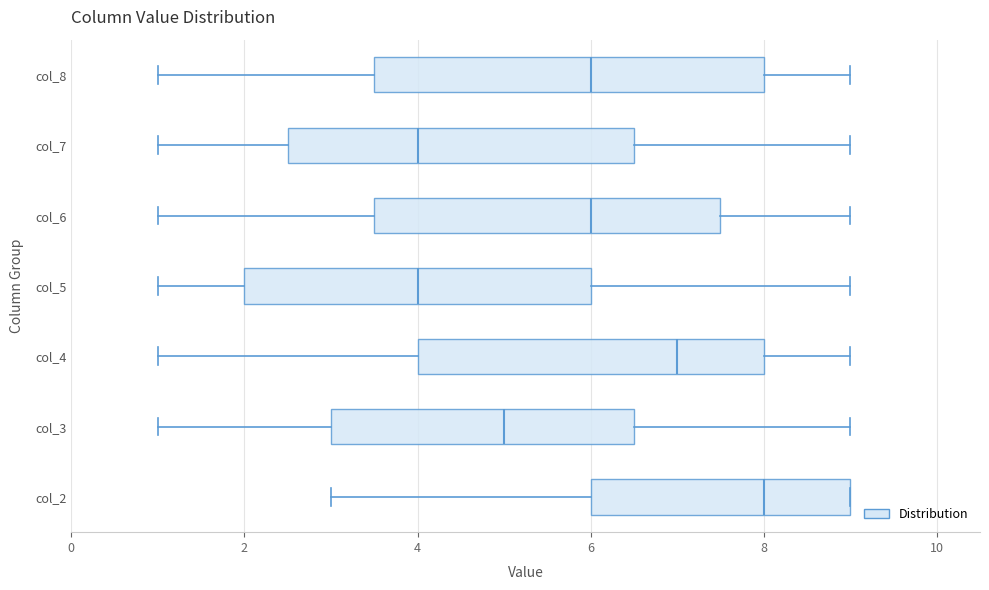

Reading bottom to top, read every box against the x-axis: the position of its median line, the range the box covers, and the ends of its whiskers. The values are not printed on the chart, so give them approximately, as read against the axis.

col_2: median 8.0, box 6.0 to 9.0, whiskers 3.0 to 9.0
col_3: median 5.0, box 3.0 to 6.6, whiskers 1.0 to 9.0
col_4: median 7.0, box 4.0 to 8.0, whiskers 1.0 to 9.0
col_5: median 4.0, box 2.0 to 6.0, whiskers 1.0 to 9.0
col_6: median 6.0, box 3.6 to 7.6, whiskers 1.0 to 9.0
col_7: median 4.0, box 2.6 to 6.6, whiskers 1.0 to 9.0
col_8: median 6.0, box 3.6 to 8.0, whiskers 1.0 to 9.0